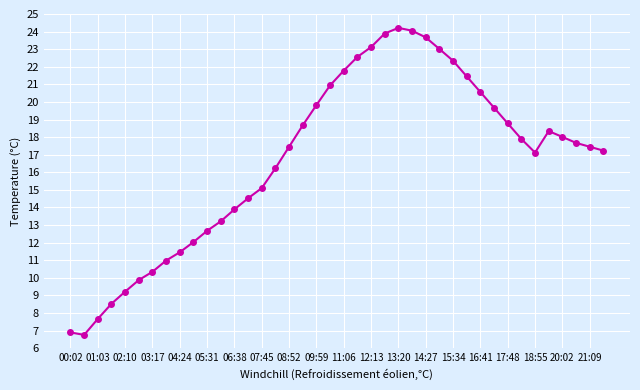

How many data points are less than 17?

16